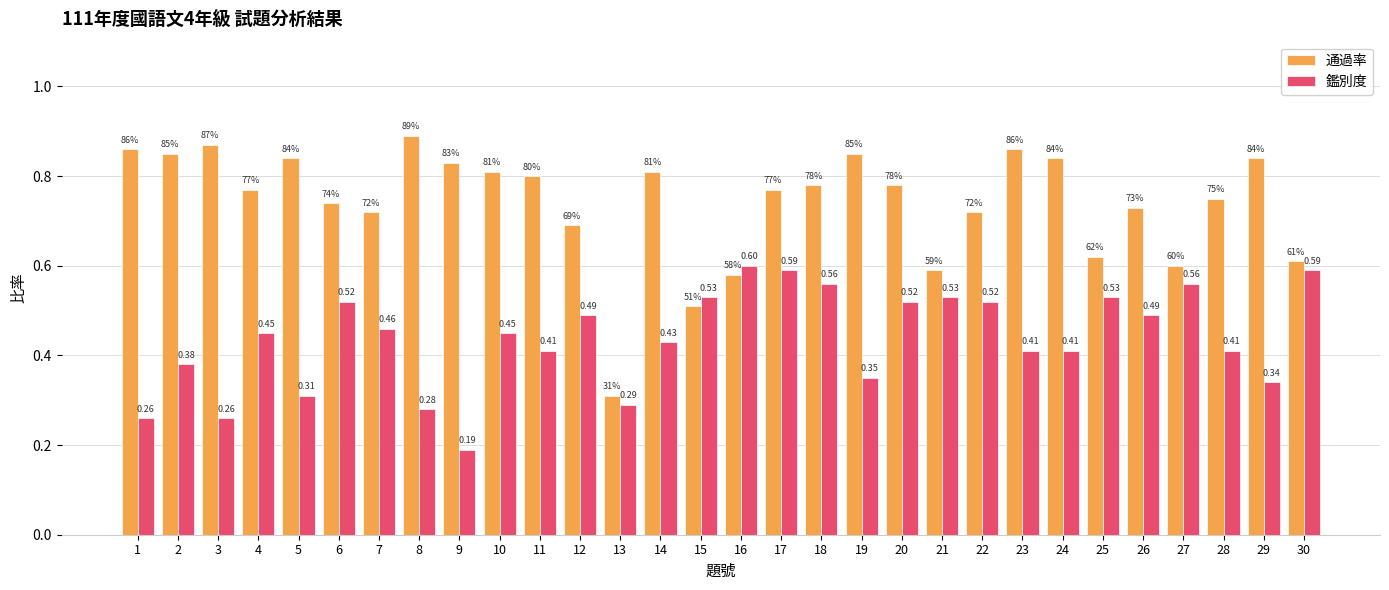

Is the value of 通過率 at 25 greater than the value of 鑑別度 at 10?

Yes